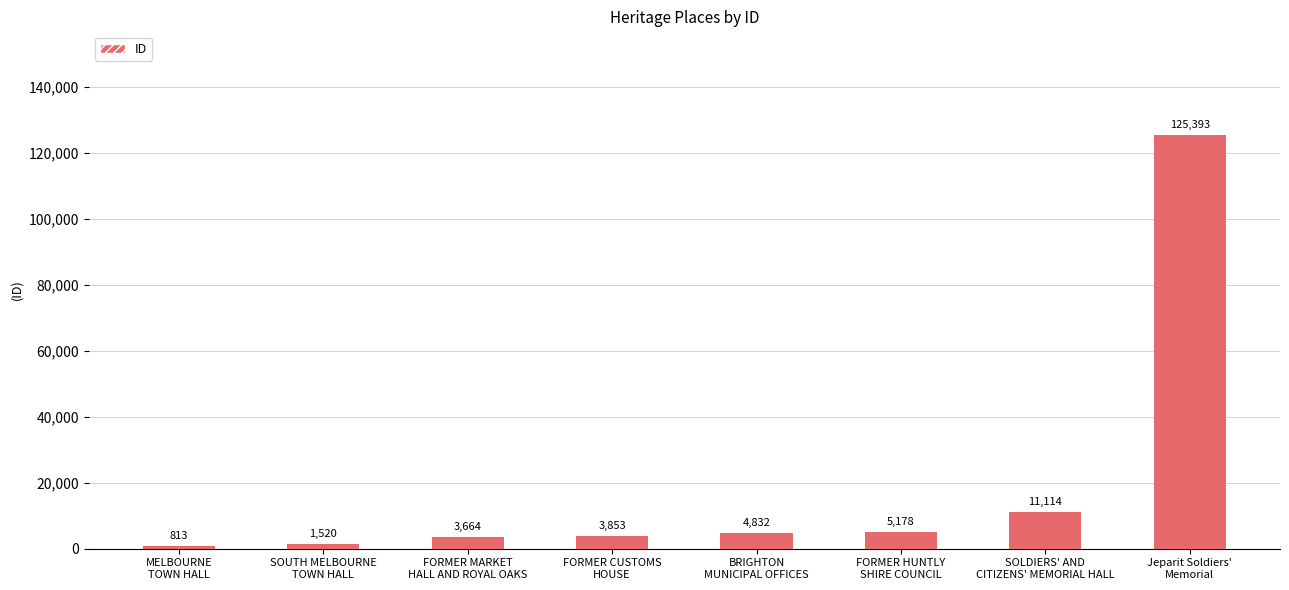

How many bars are there in total?

8